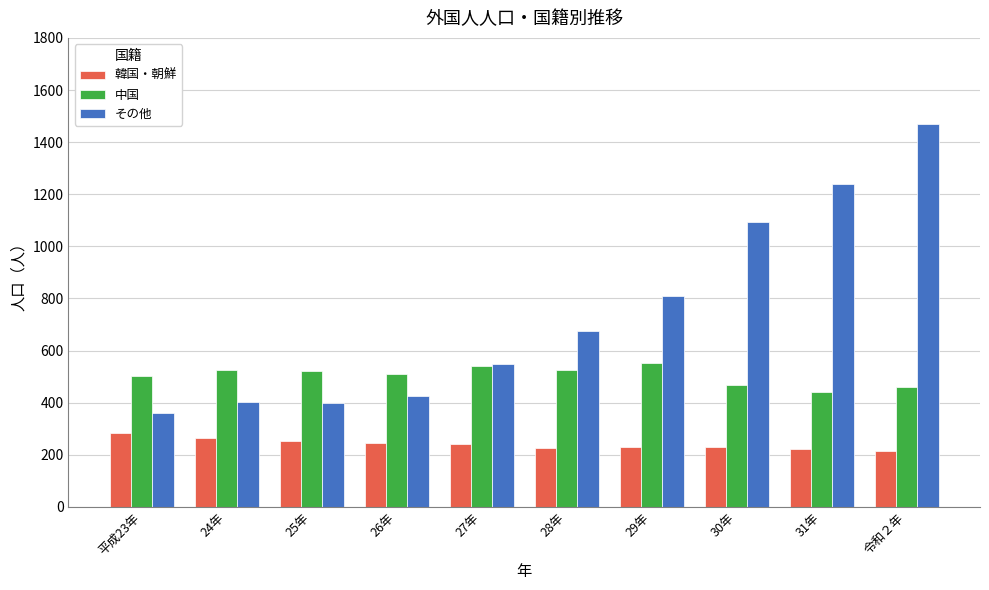

Which category has the highest value in the 韓国・朝鮮 series?

平成23年